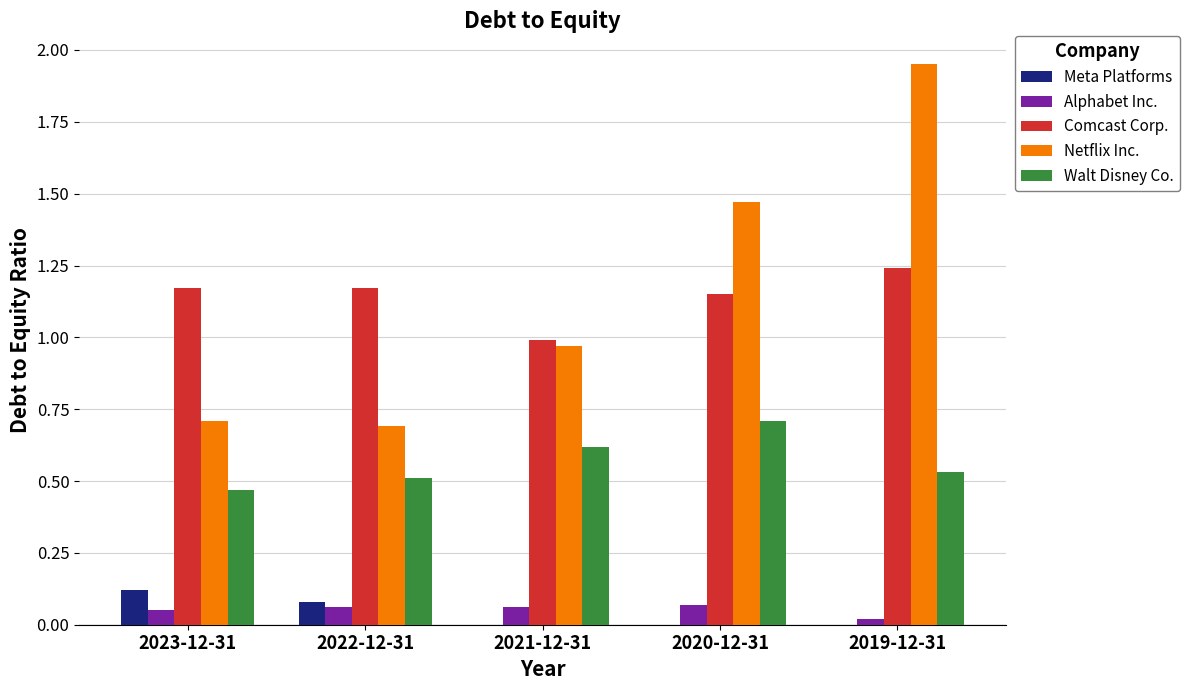

Are the bars horizontal?

No